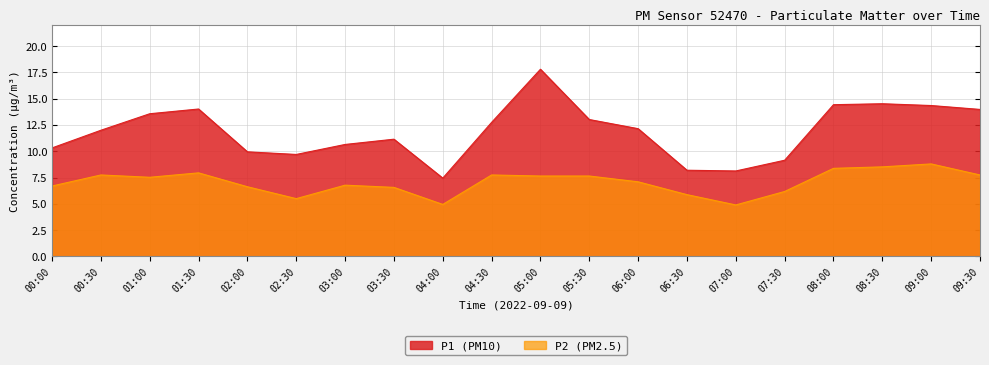

The value of P1 at 07:30 is 9.2. True or false?

True